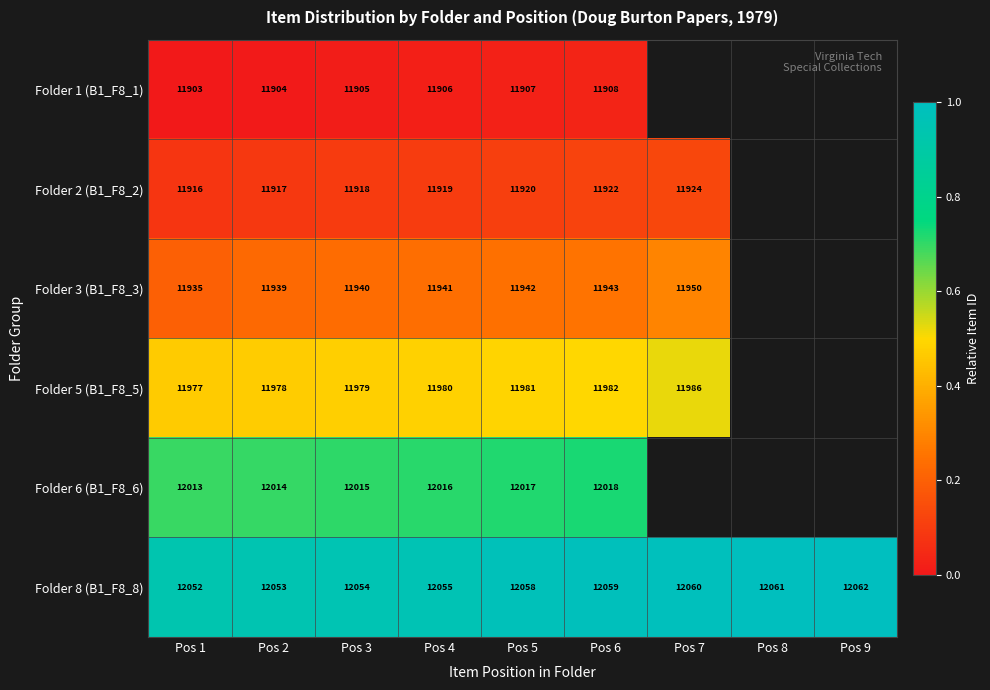

Between Pos 8 and Pos 5, which is larger?

Pos 5